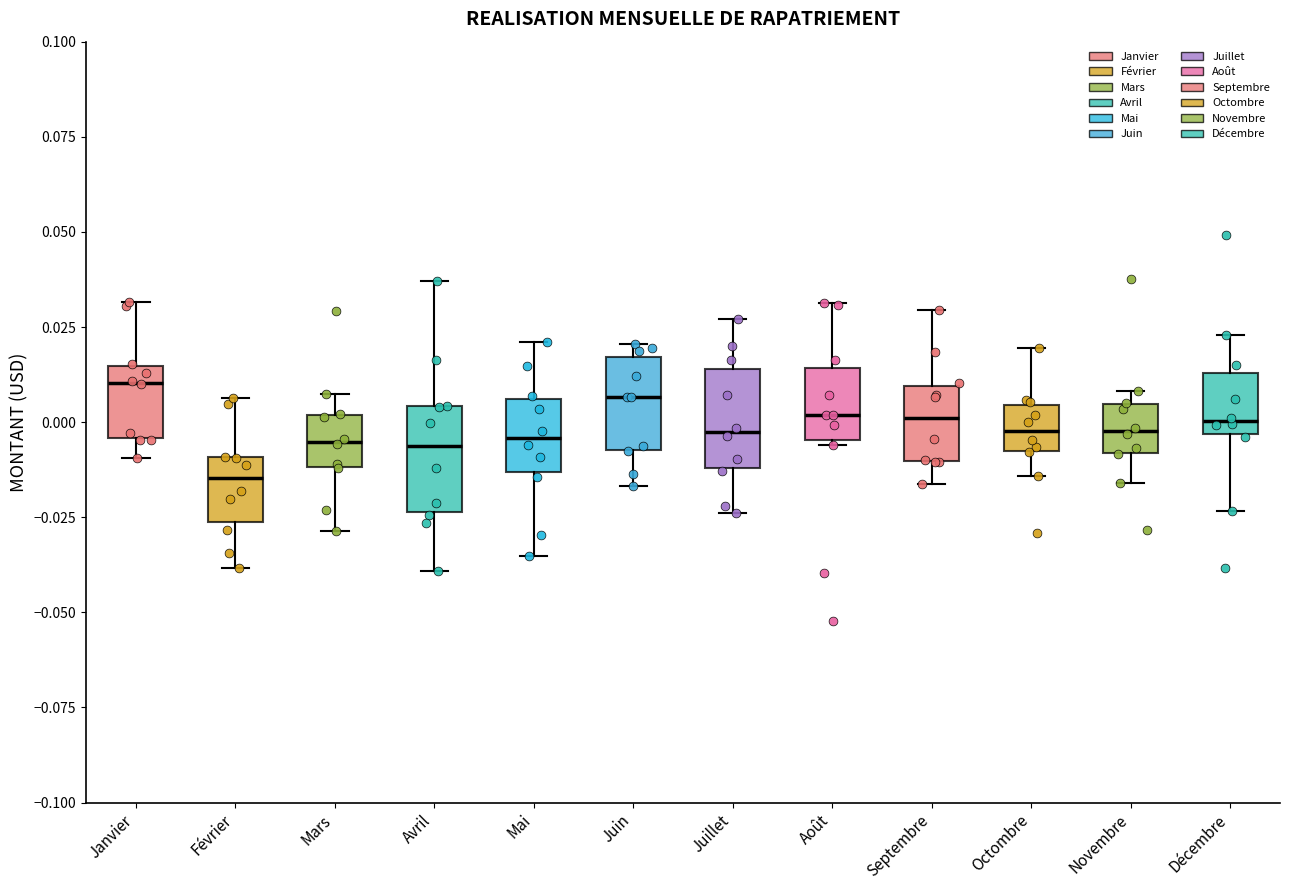

Where does the lower whisker of the box for Avril end on the y-axis? The values are not printed on the chart, so give them approximately, as read against the axis.

-0.040